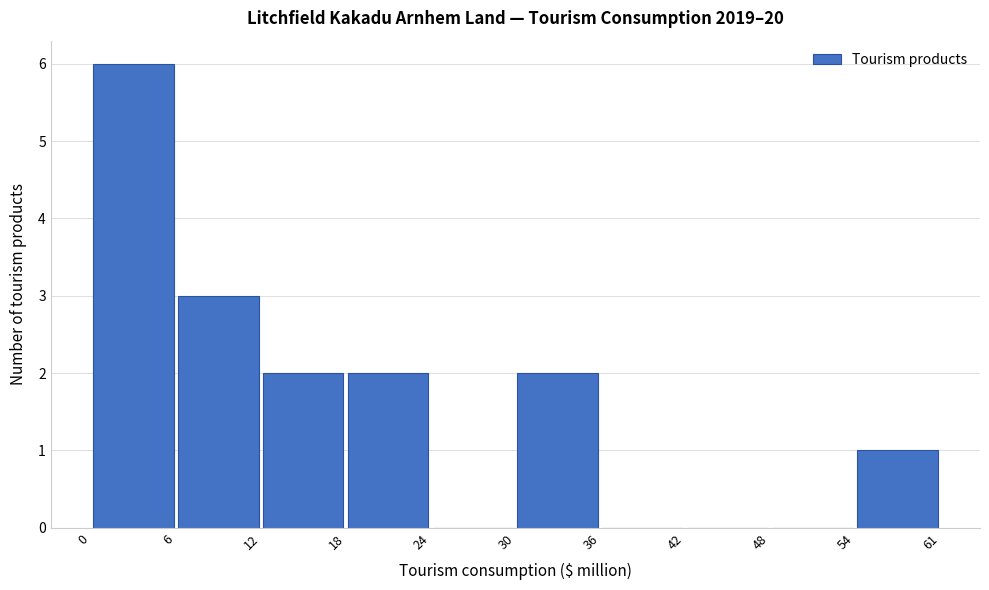

Reading left to right, transcribe this chart: for each bar, give the range it covers on the x-axis and its height. The values are not printed on the chart, so give them approximately, as read against the axis.

0 to 6: 6
6 to 12: 3
12 to 18: 2
18 to 24: 2
24 to 30: 0
30 to 36: 2
36 to 42: 0
42 to 48: 0
48 to 54: 0
54 to 61: 1